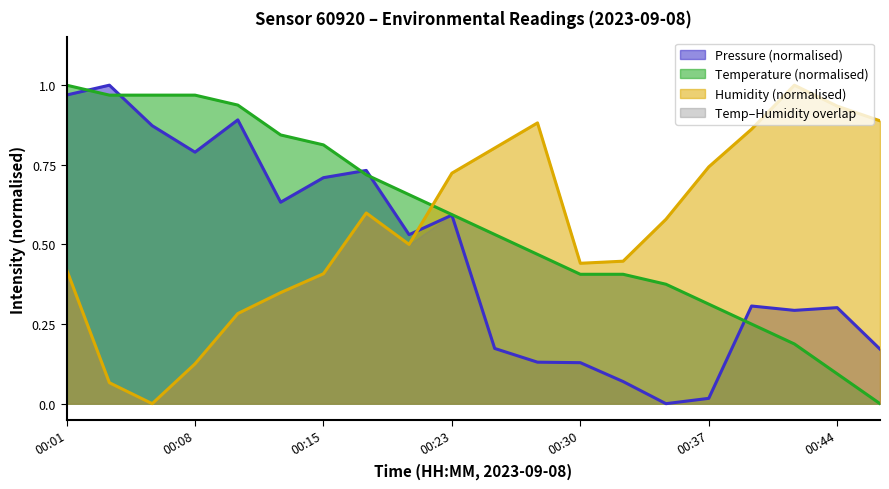

How many lines are shown in the chart?

4